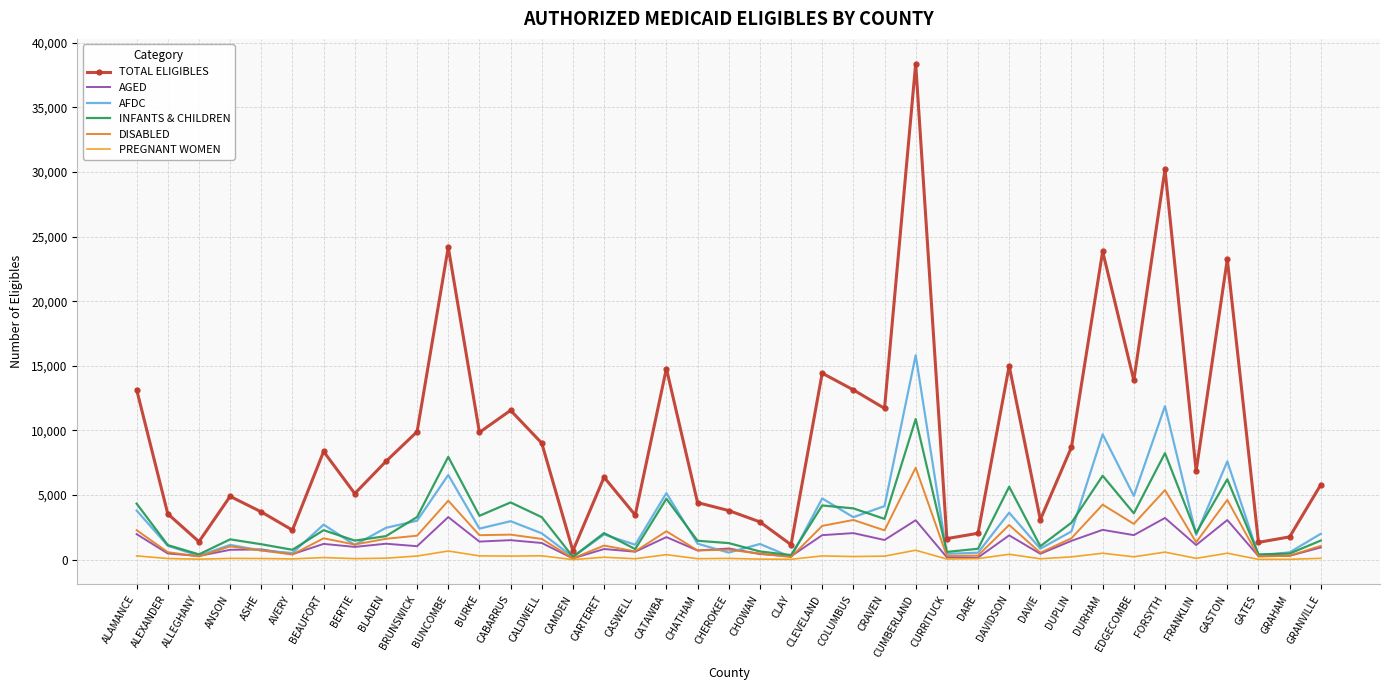

What position from the left is CASWELL?

17